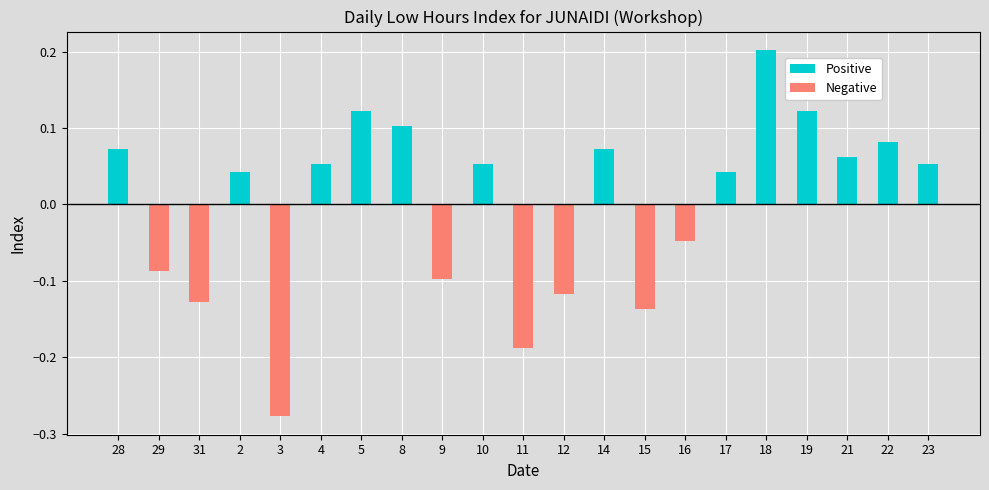

Which category has the highest value across all series?

18